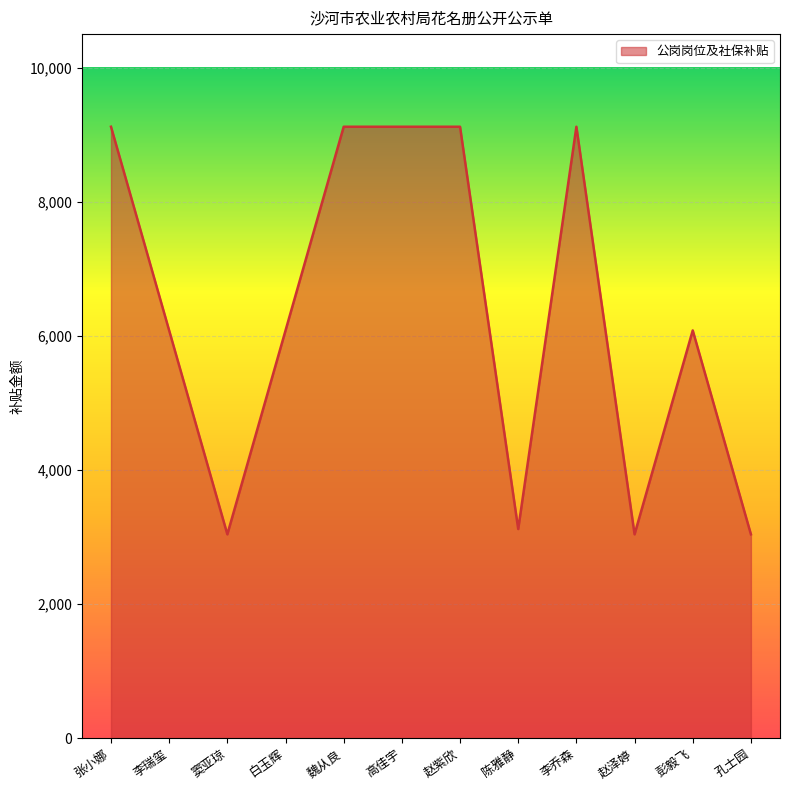

Which has a higher value, 孔士园 or 白玉辉?

白玉辉